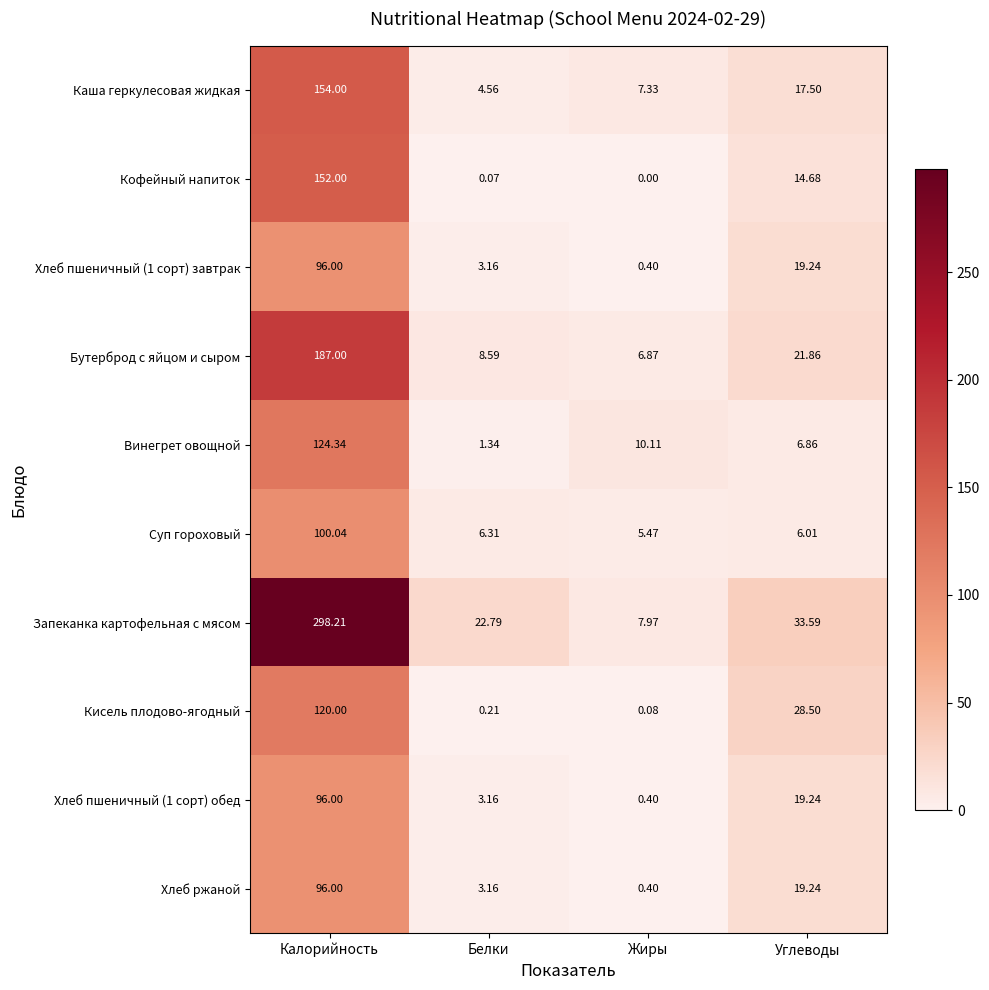

Which category has the highest value in the Винегрет овощной series?

Калорийность